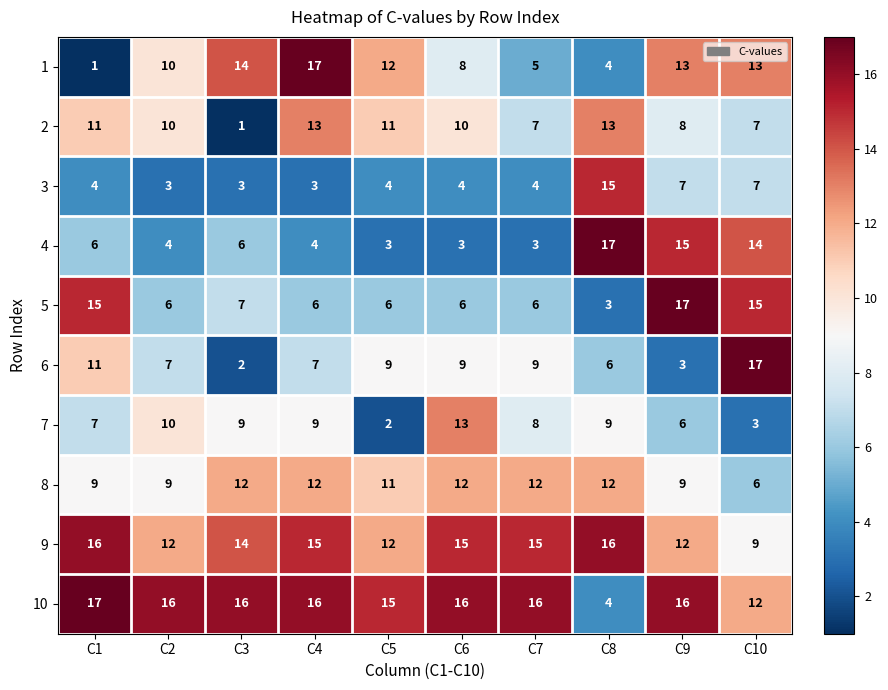

What is the lowest value of the 9 series?

9